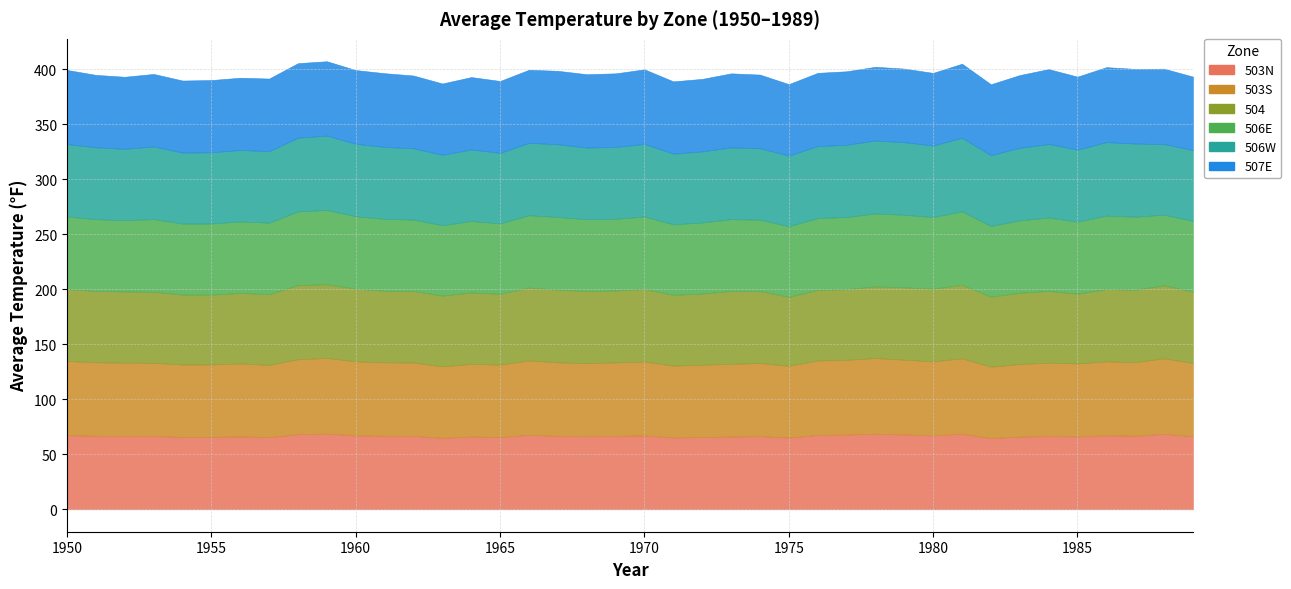

What is the total value across all series at 1955?

390.2